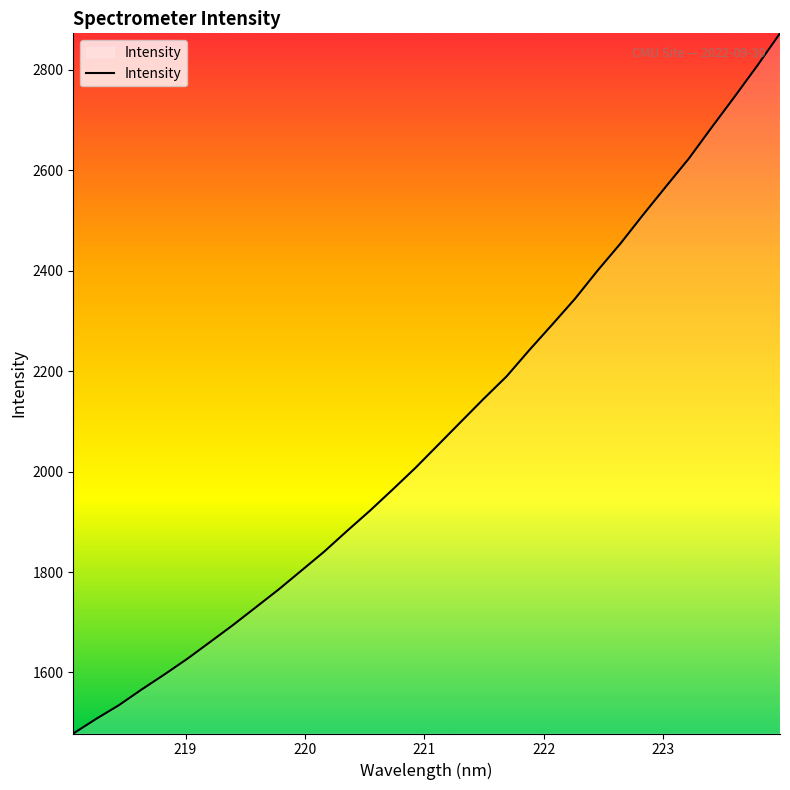

What is the difference between the maximum and minimum values?

1394.3